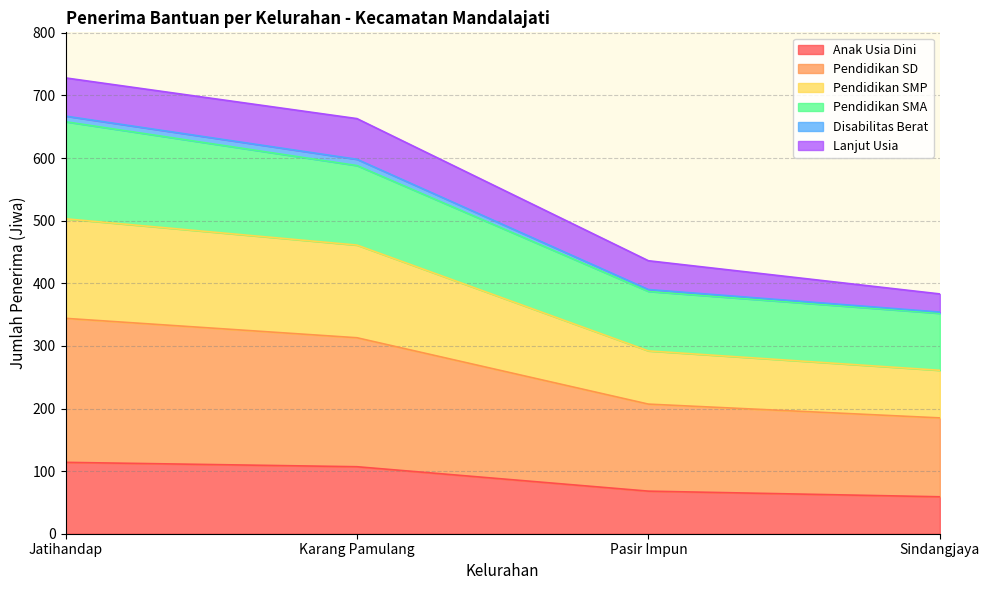

What position from the right is Jatihandap?

4